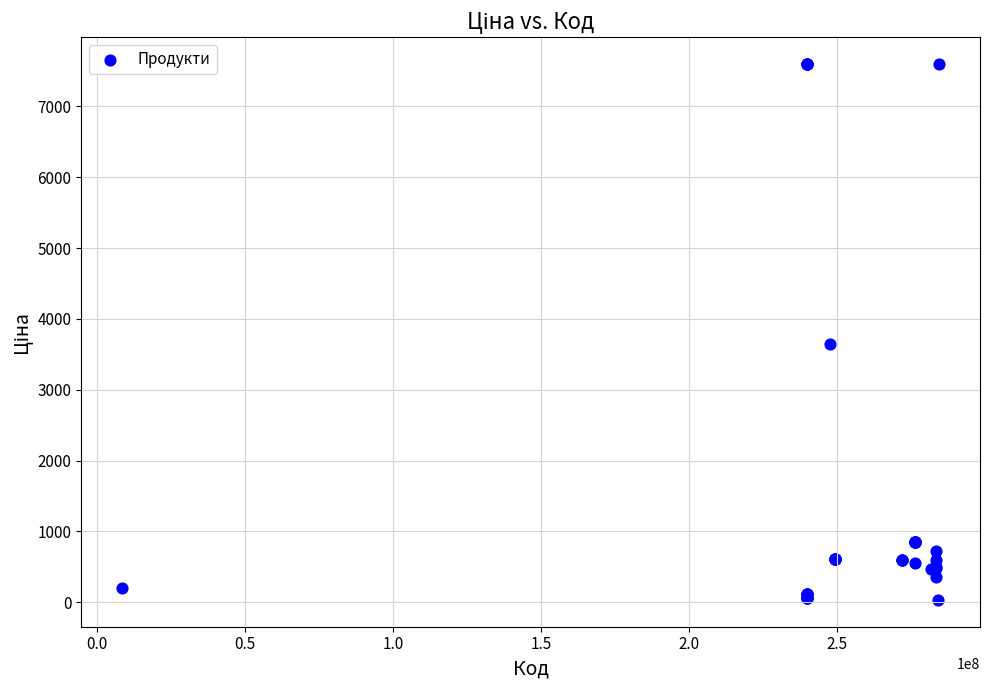

What Y value in the scatter plot is closest to 3814?

3646.5